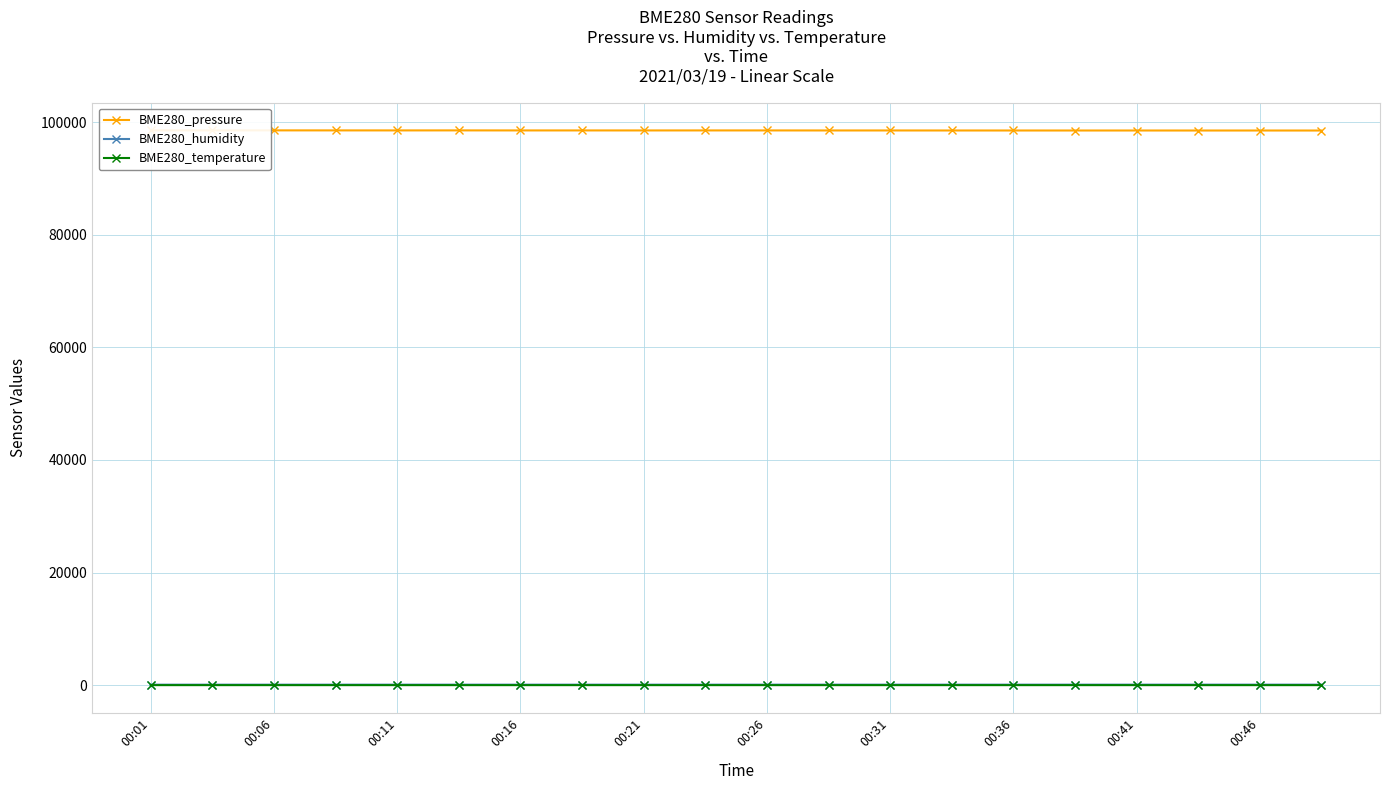

What value does the BME280_pressure series have at 00:16?

98515.8